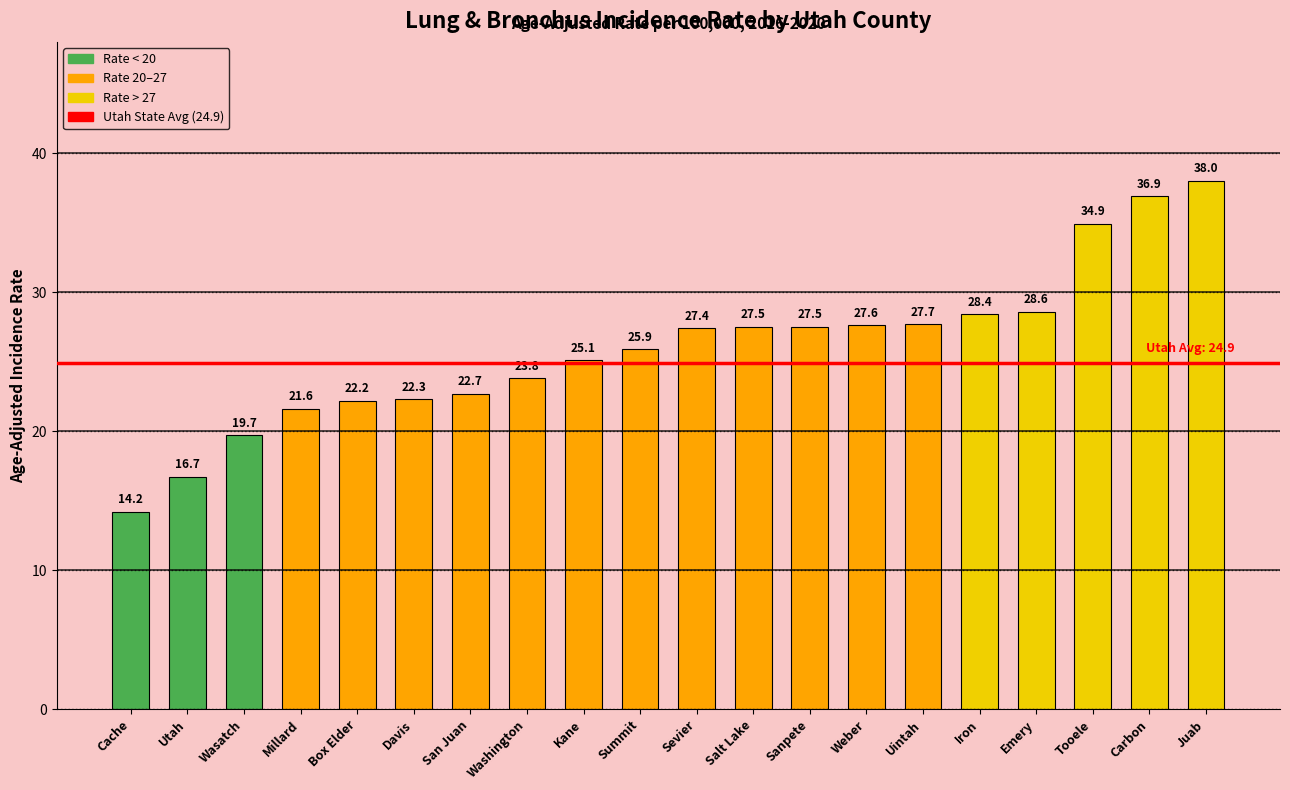

What is the label of the 10th bar from the right?

Sevier